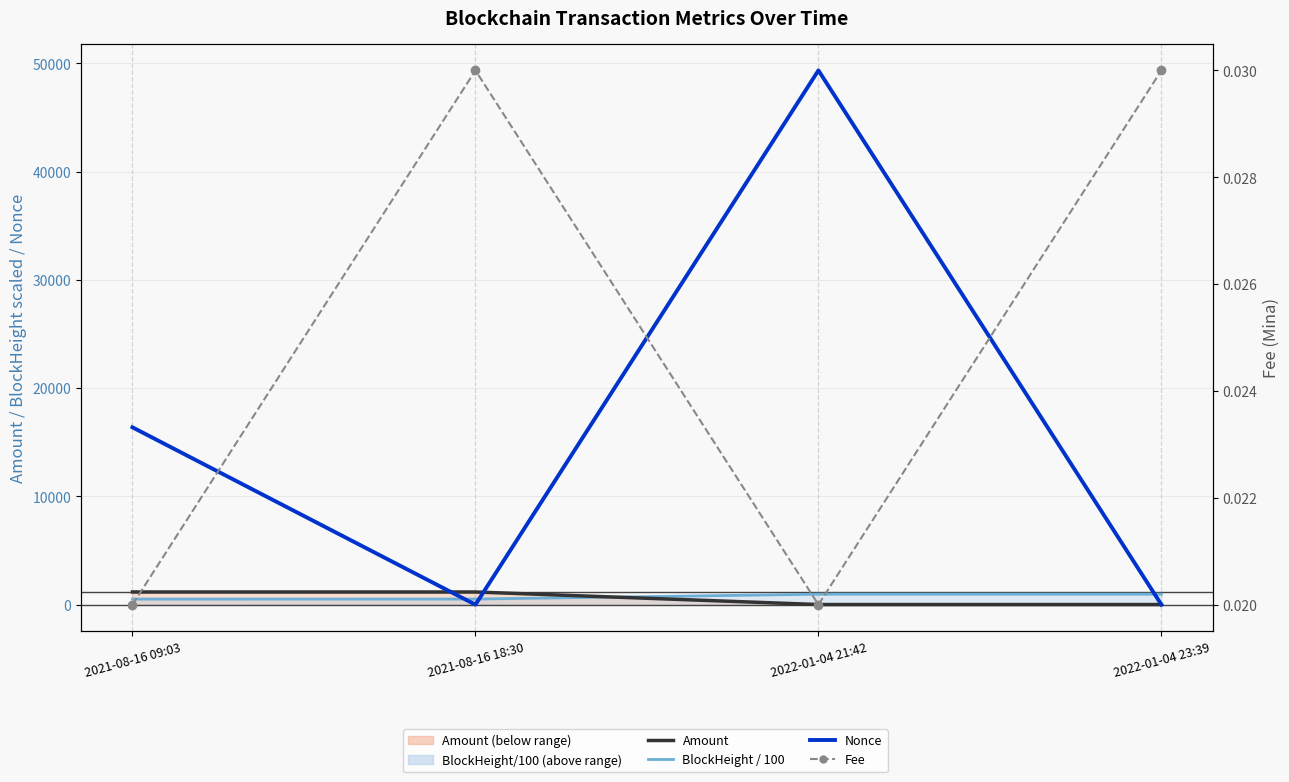

True or false: Fee has a value of 0.0 at 2021-08-16 18:30.

True